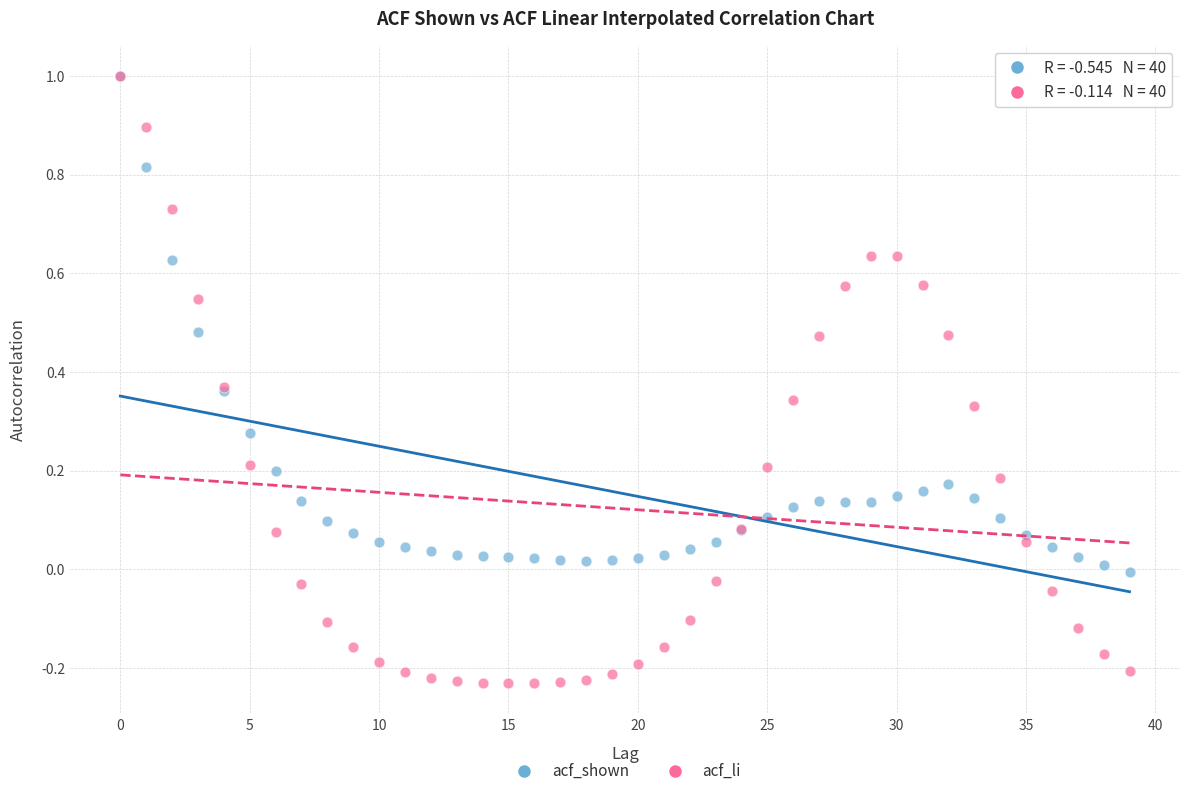

Which series reaches the minimum Y coordinate?

acf_li